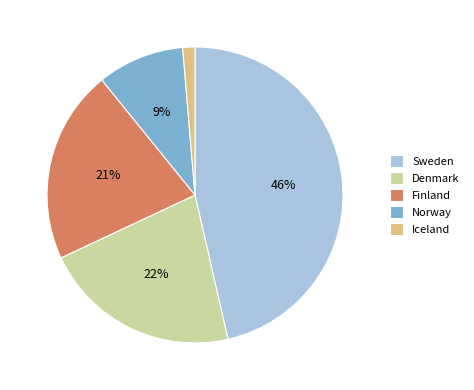

What is the ratio of the value at Finland to the value at Sweden?

0.5